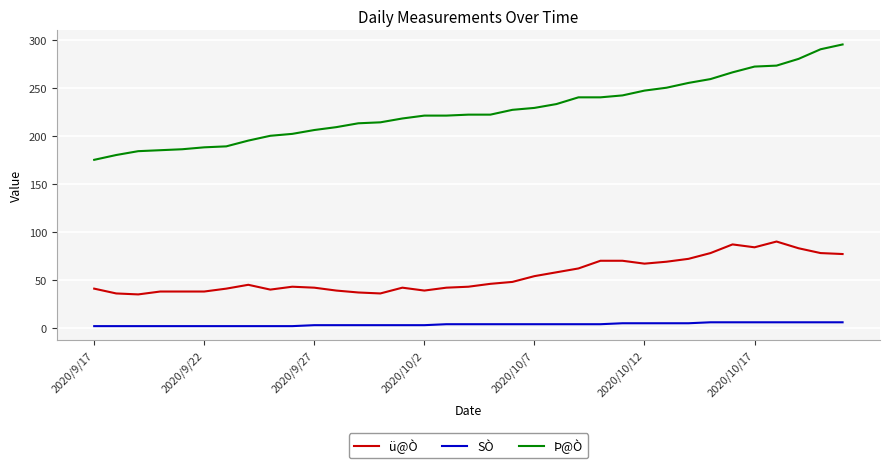

List the series in order of their overall mean, lowest first.

SÒ, ü@Ò, Þ@Ò